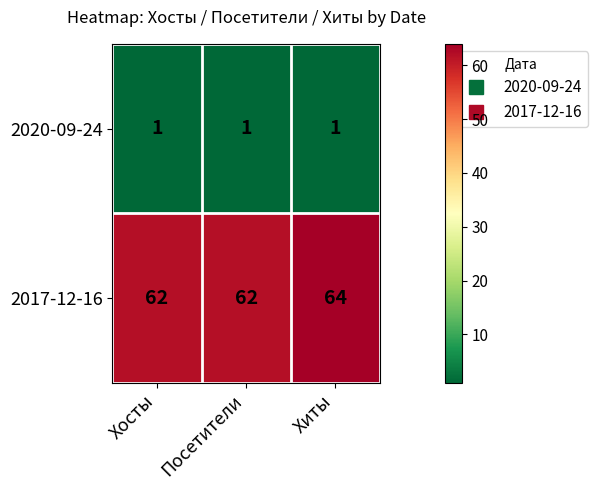

What is the spread (max minus min) of values at Посетители?

61